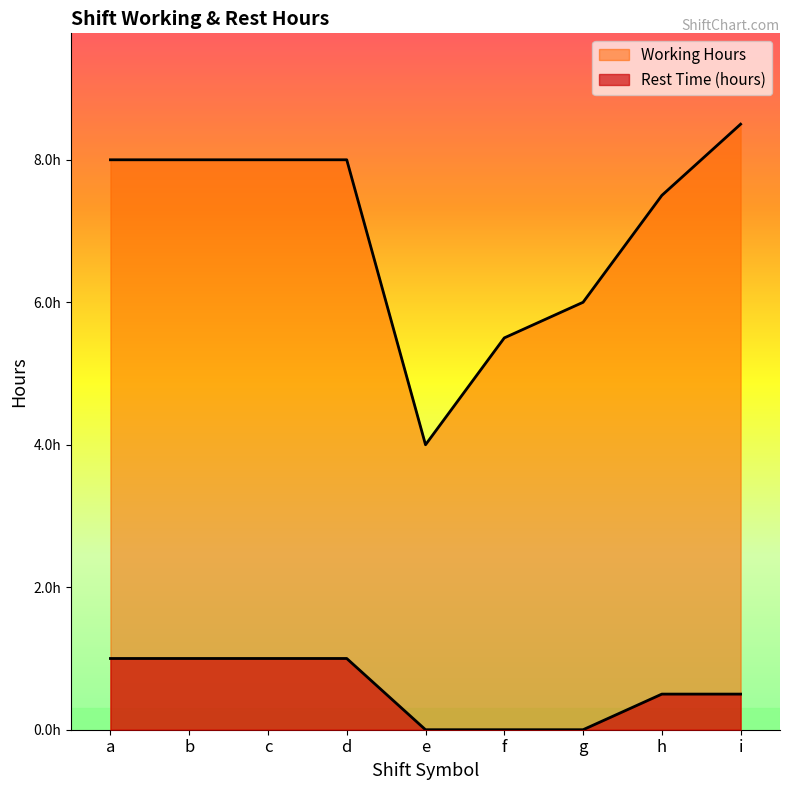

At how many categories does at least one series exceed 0?

9